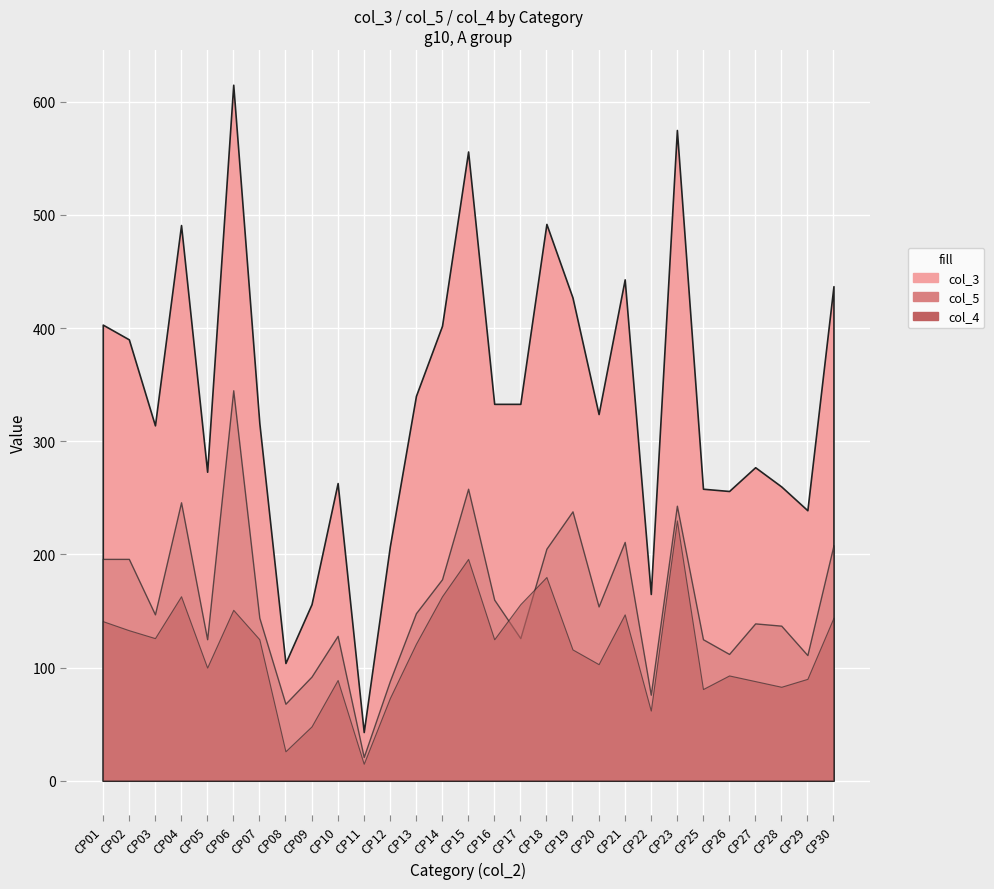

Which series has the largest range (max minus min)?

col_3